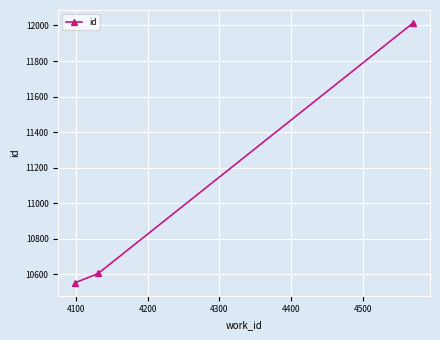

How many lines are shown in the chart?

1